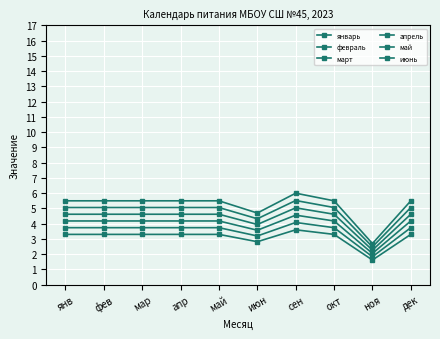

Does the chart have visible grid lines?

Yes